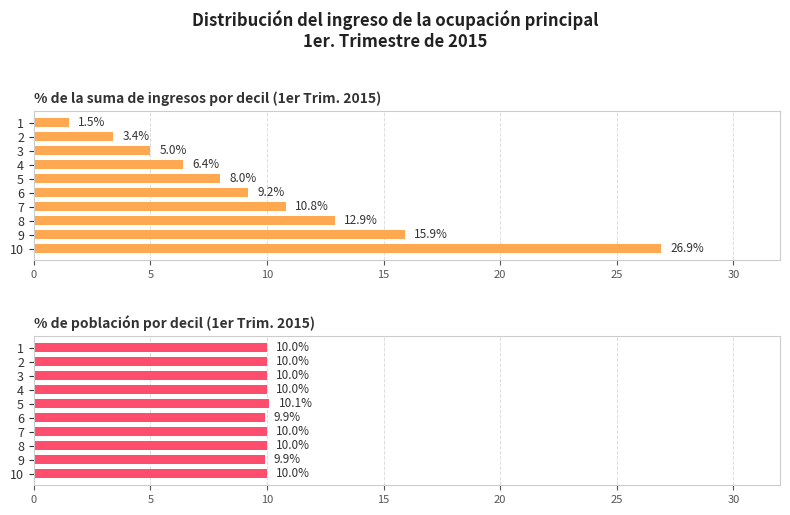

What is the difference between the second highest and minimum values in the % de poblacion series?

0.1